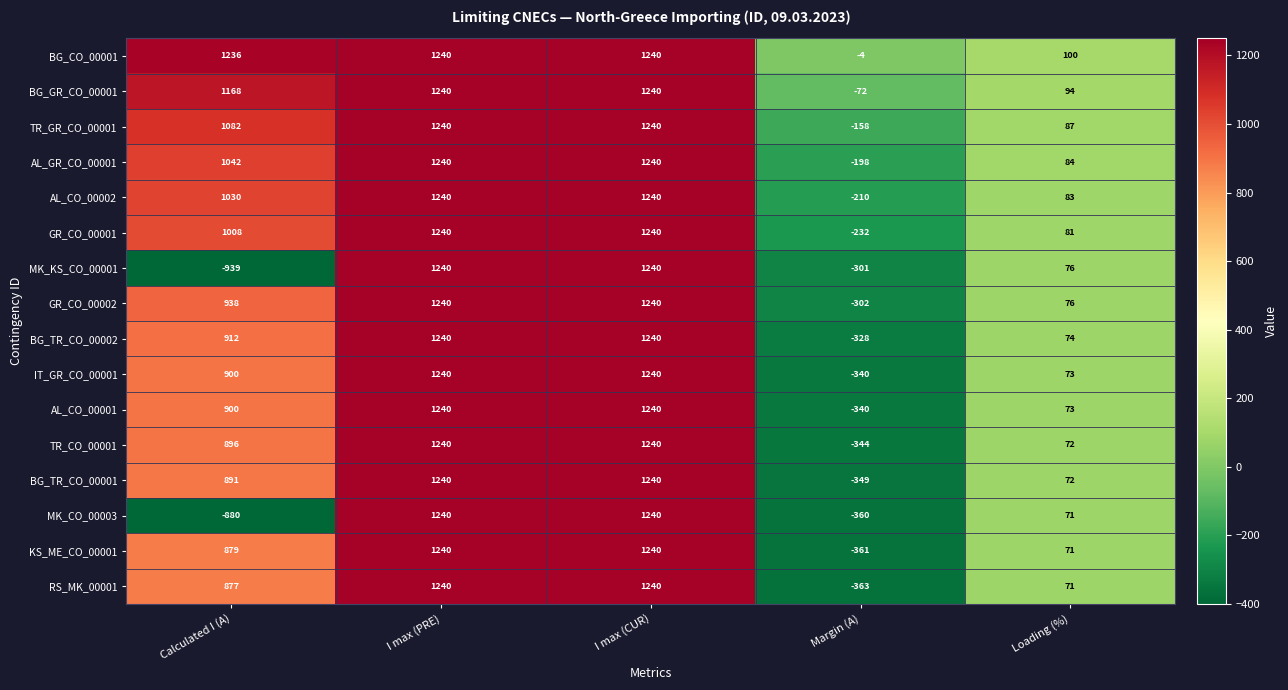

What is the minimum value shown in the chart?

-939